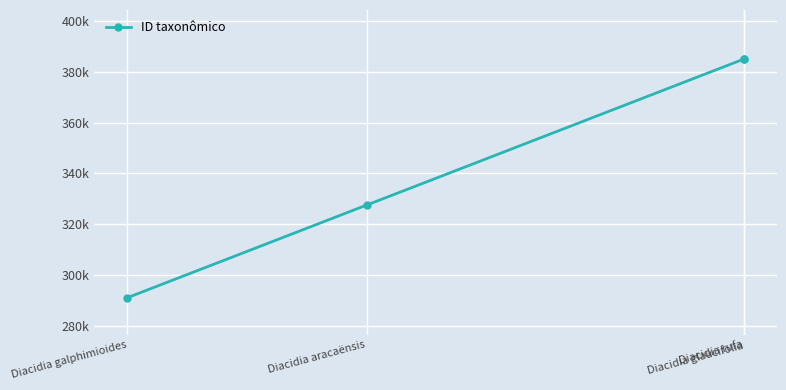

Which category has the highest value across all series?

Diacidia rufa